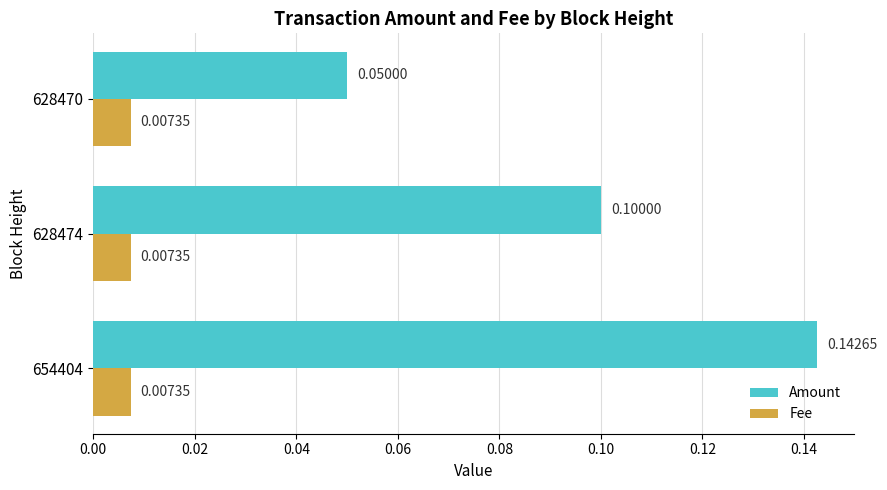

Which series has the widest spread of values?

Amount